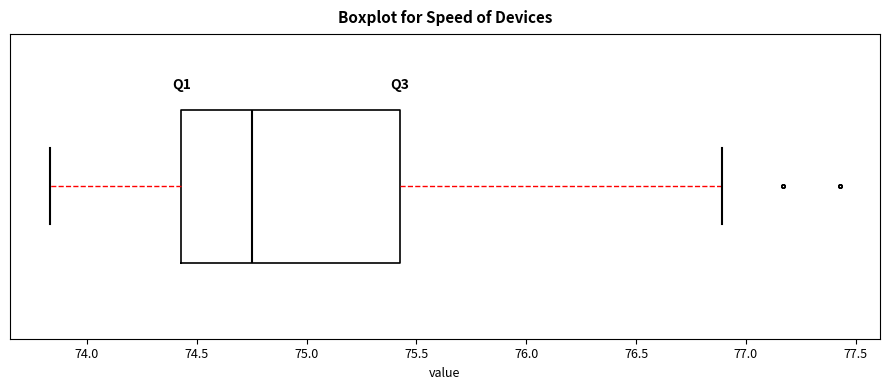

Read this box plot against the x-axis: the position of the median line, the range covered by the box, and the ends of both whiskers. The values are not printed on the chart, so give them approximately, as read against the axis.

median 74.75, box 74.45 to 75.45, whiskers 73.85 to 76.90